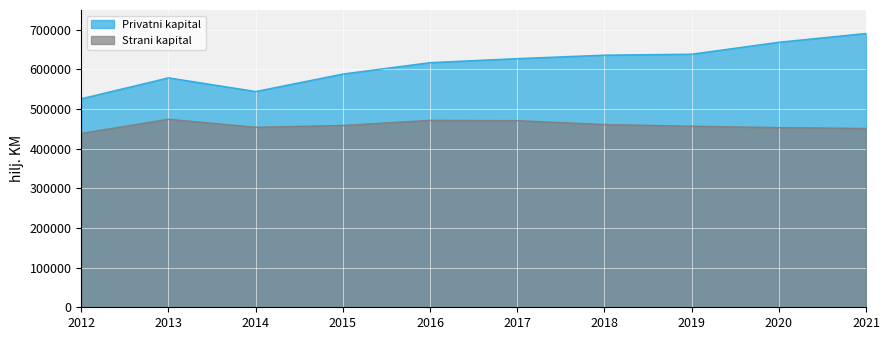

How many data points in Privatni kapital are above 627482?

4